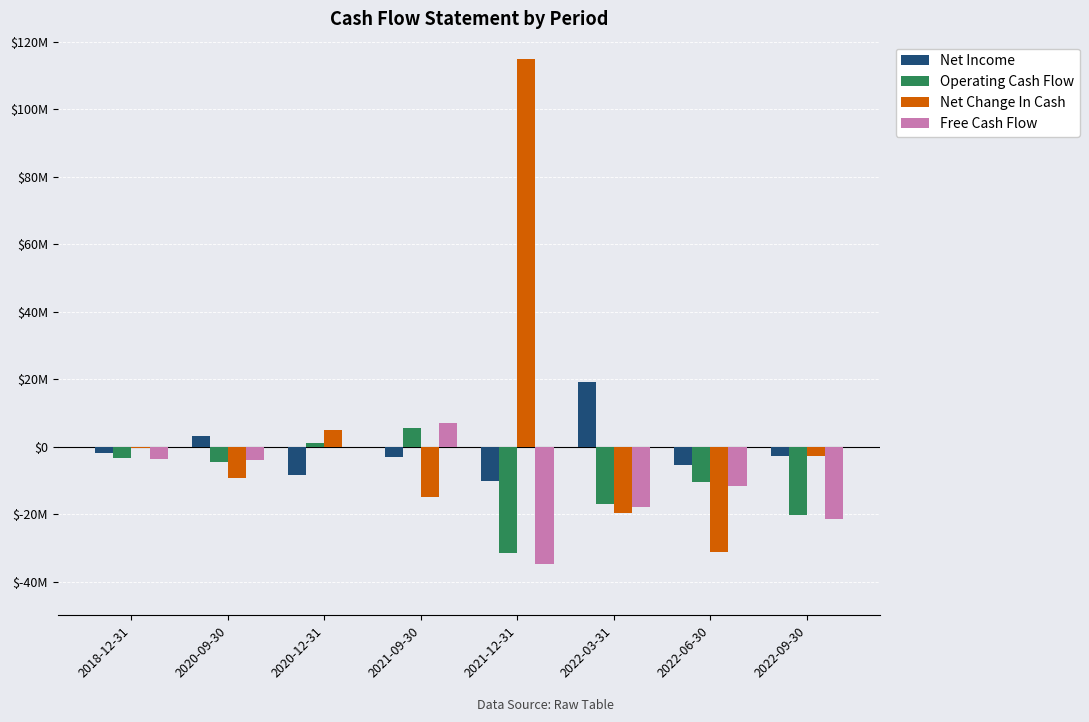

What is the spread (max minus min) of values at 2022-06-30?

25873000